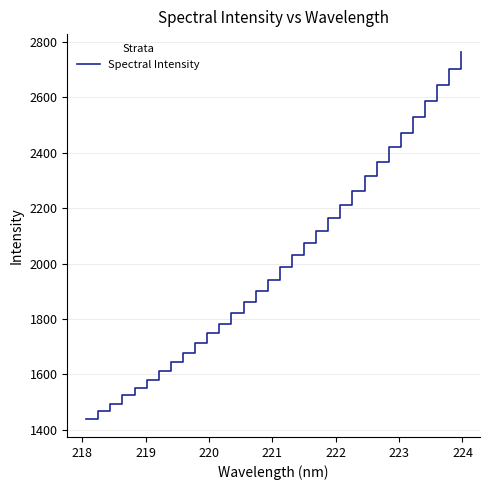

What is the maximum value shown in the chart?

2762.0